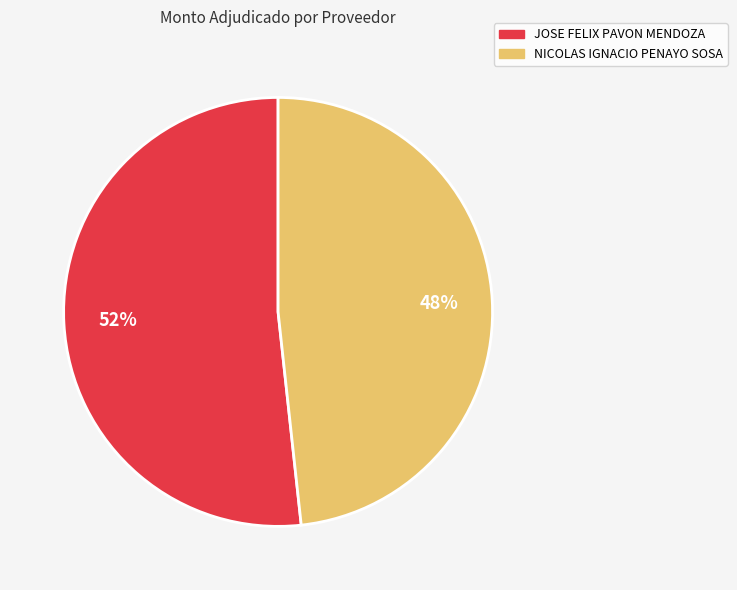

Is it true that NICOLAS IGNACIO PENAYO SOSA is 48% of the pie?

True